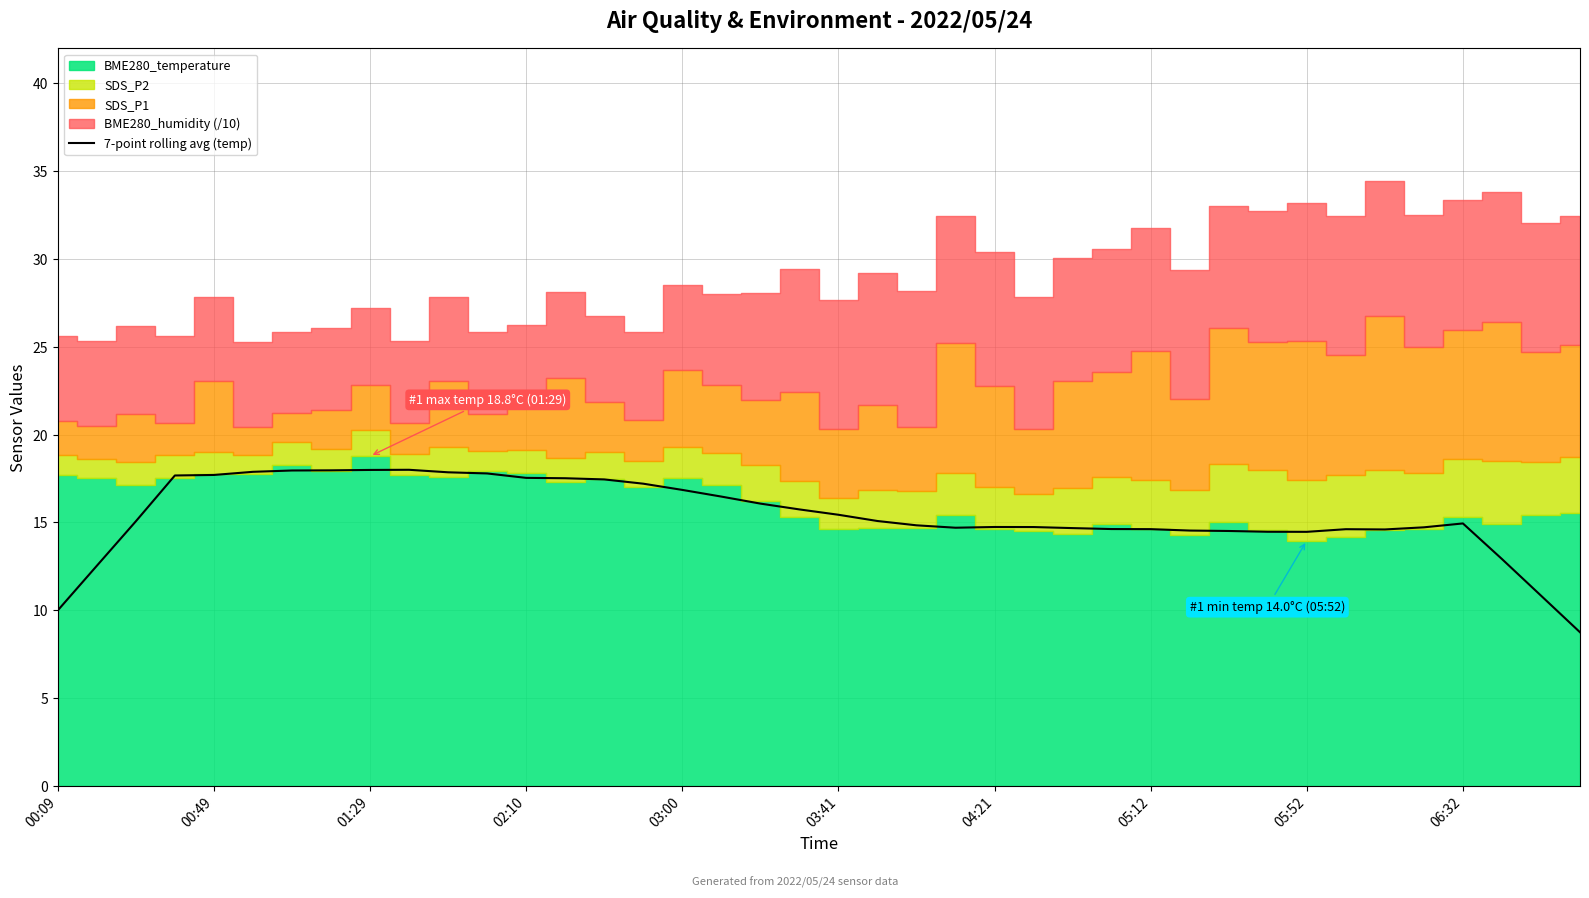

True or false: 7-point rolling avg (temp) has a value of 4.3 at 01:29.

False